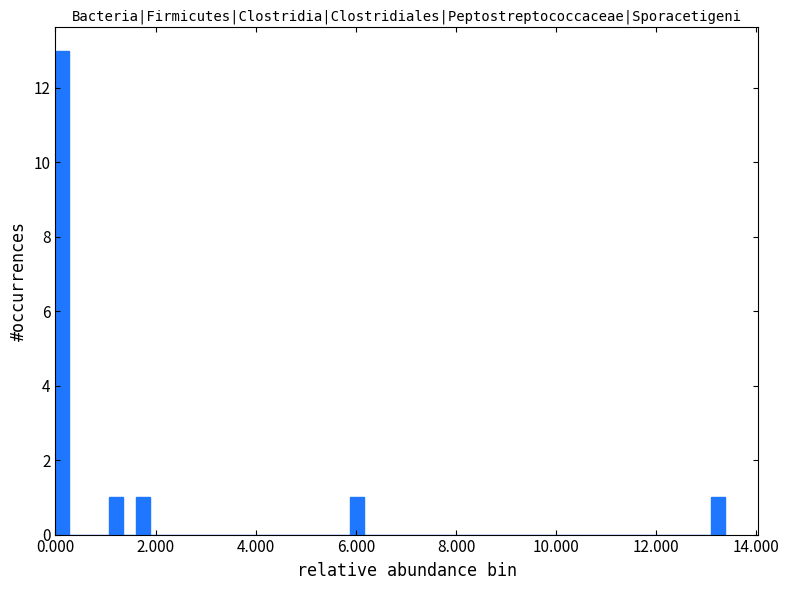

Read against the x-axis, roughly where is the centre of the tallest bar?

0.2